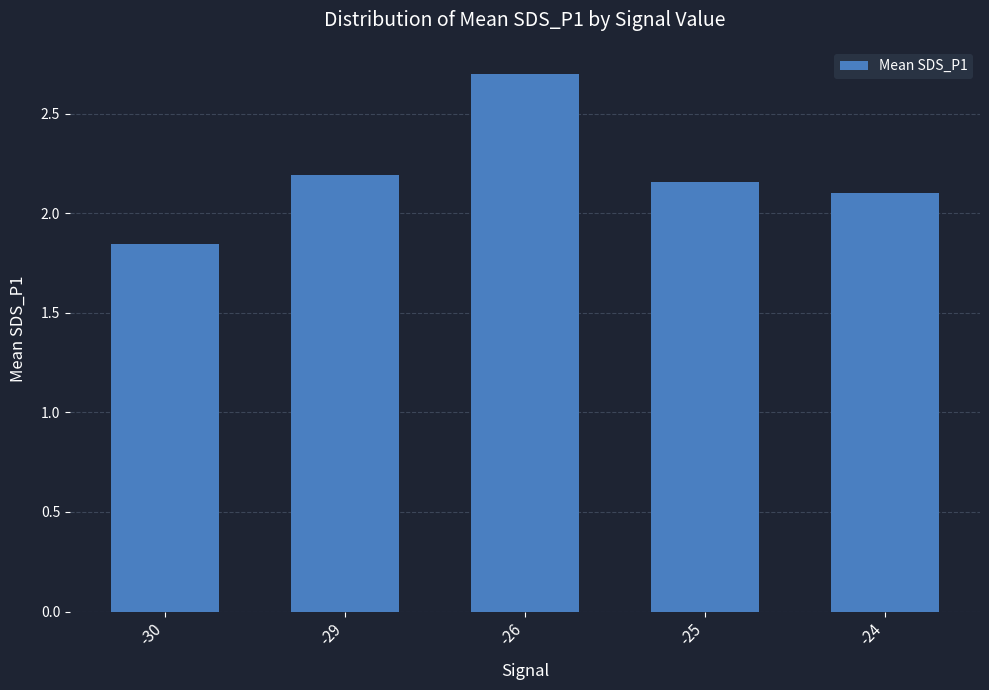

Between -24 and -29, which is larger?

-29